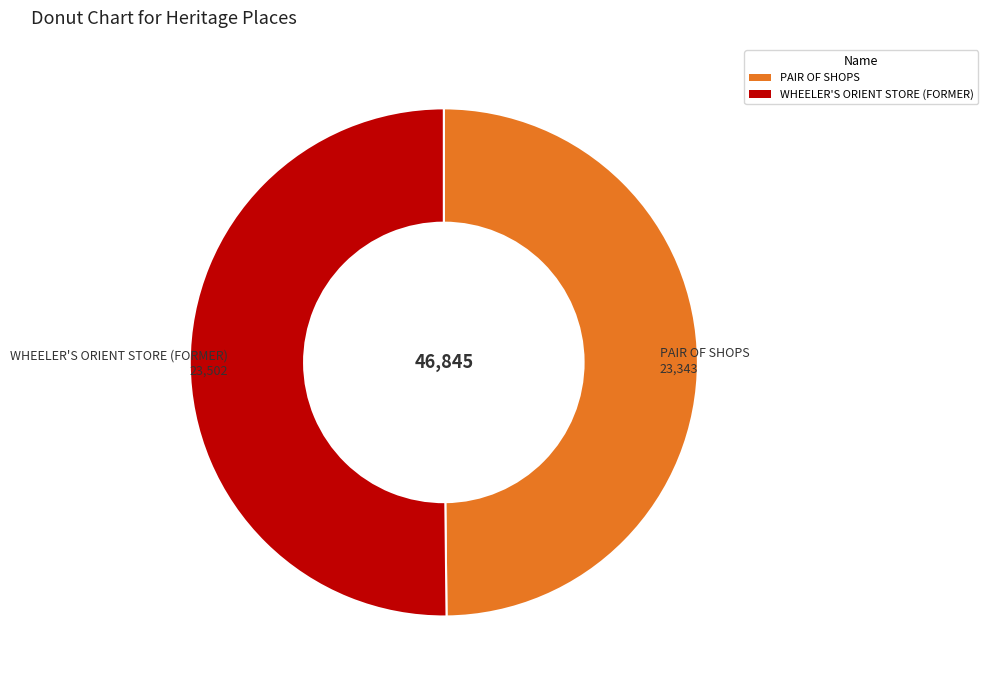

Approximately how many times larger is the value at PAIR OF SHOPS compared to WHEELER'S ORIENT STORE (FORMER)?

1.0